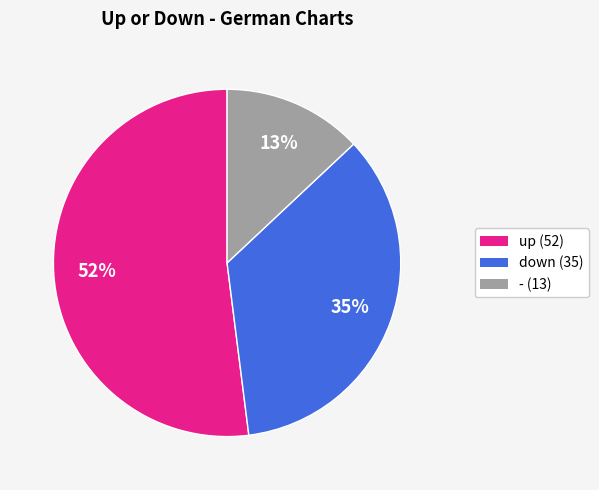

Approximately how many times larger is the value at down compared to -?

2.7